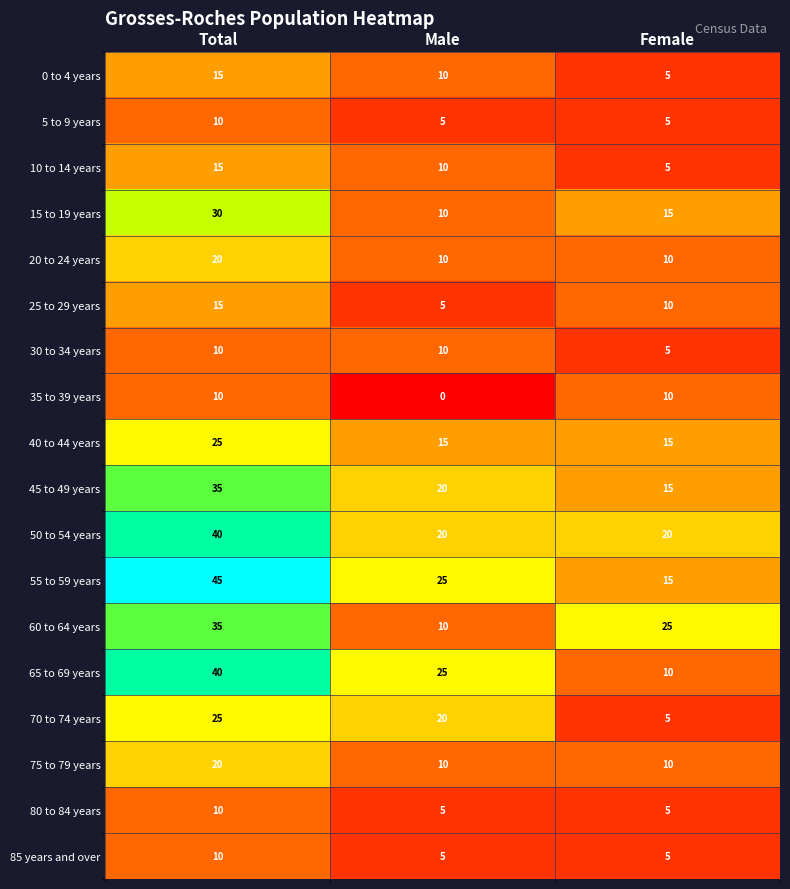

What is the difference between the highest and lowest values at Male?

25